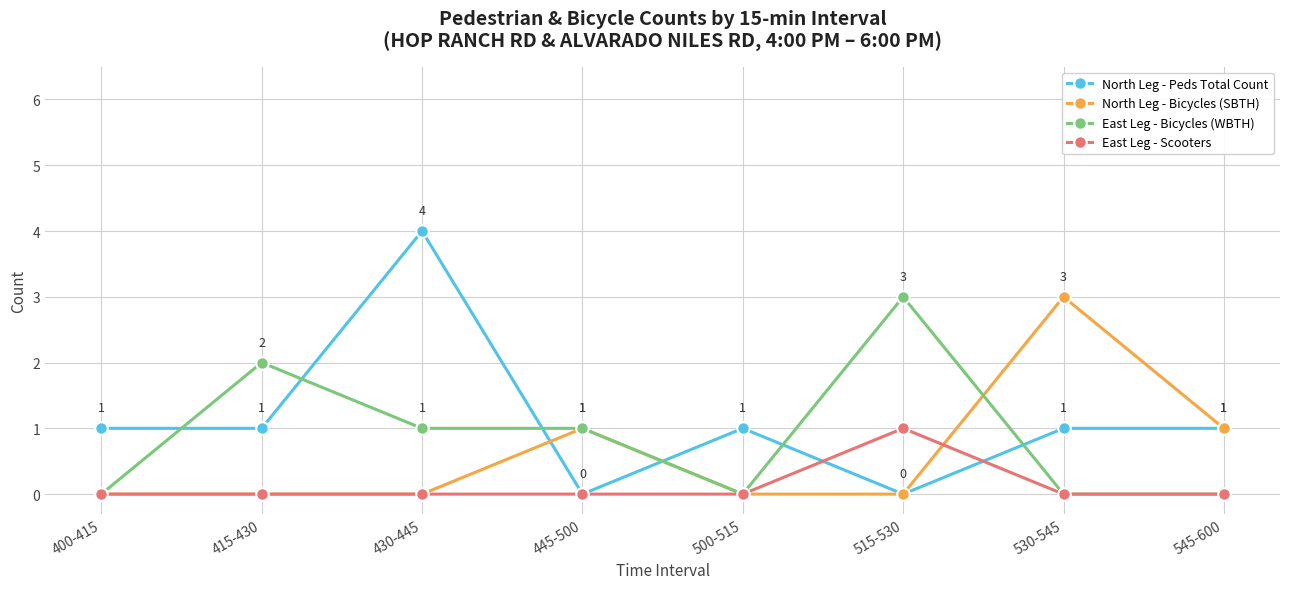

Where is the first local maximum for North Leg - Peds Total Count?

430-445